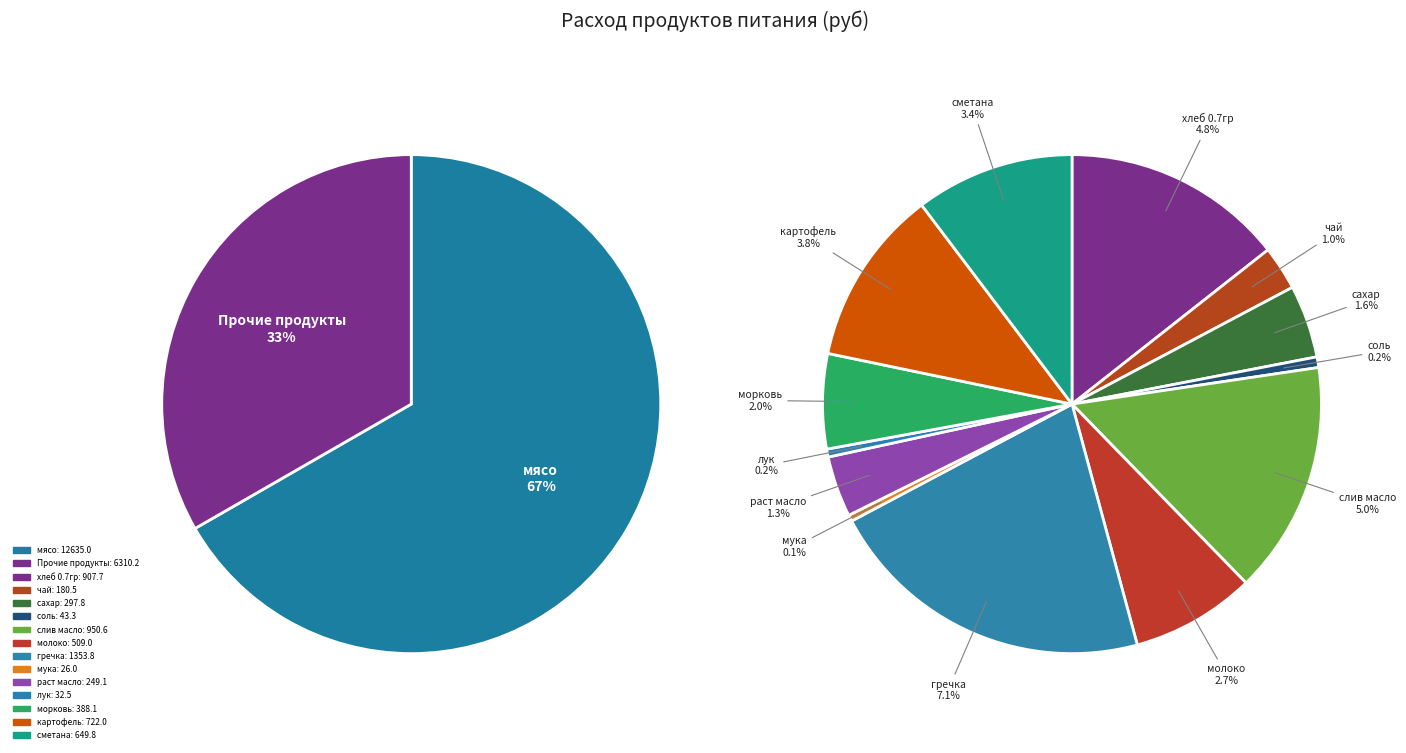

To the nearest percent, what percentage of the pie is хлеб 0.7гр?

5%